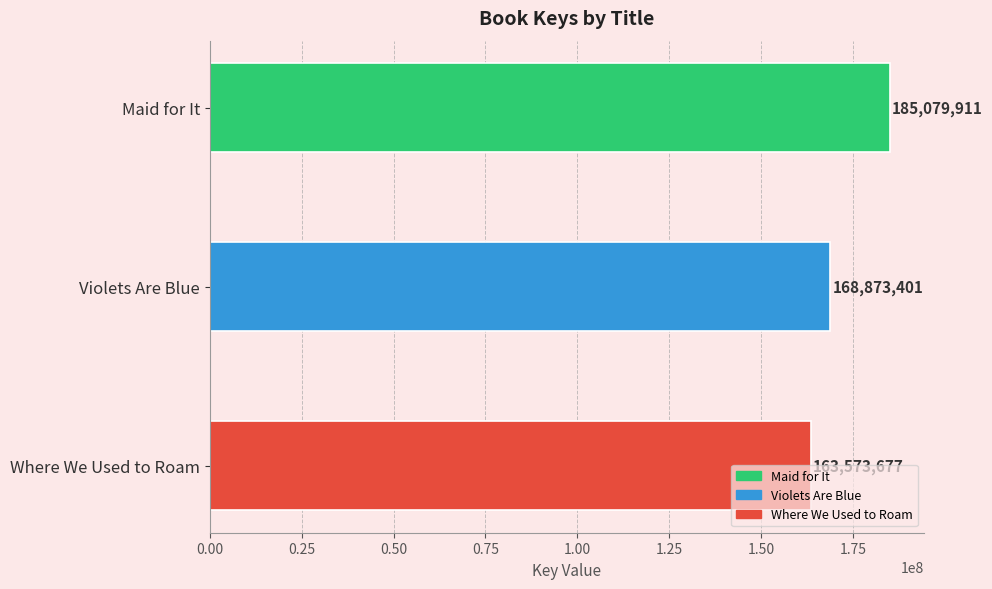

Rank the categories by value from lowest to highest.

Where We Used to Roam, Violets Are Blue, Maid for It